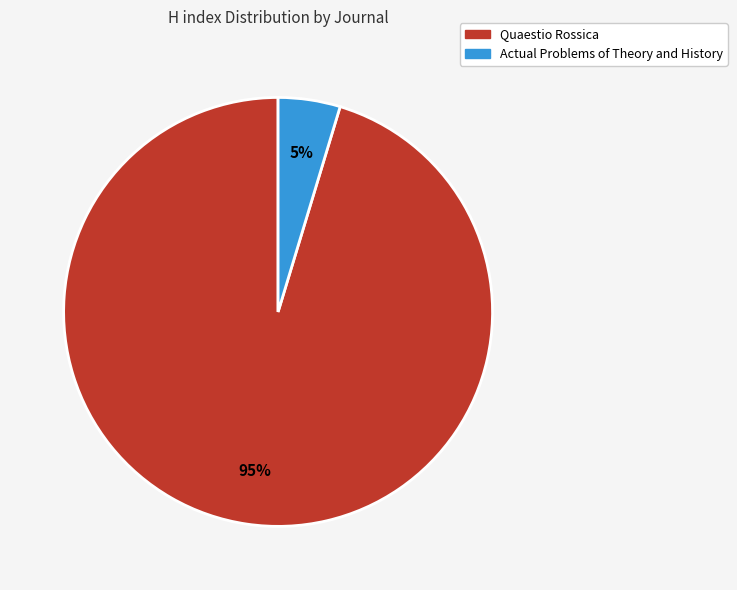

To the nearest percent, what portion does Quaestio Rossica represent?

95%